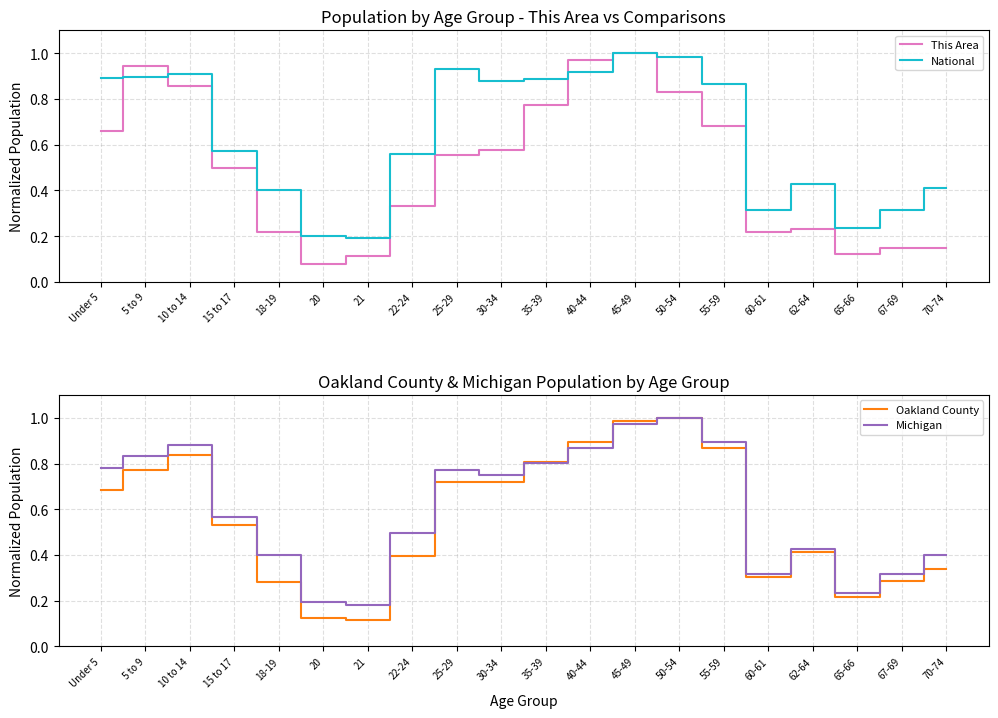

Between 20 and 70-74, which series saw the biggest shift?

Oakland County